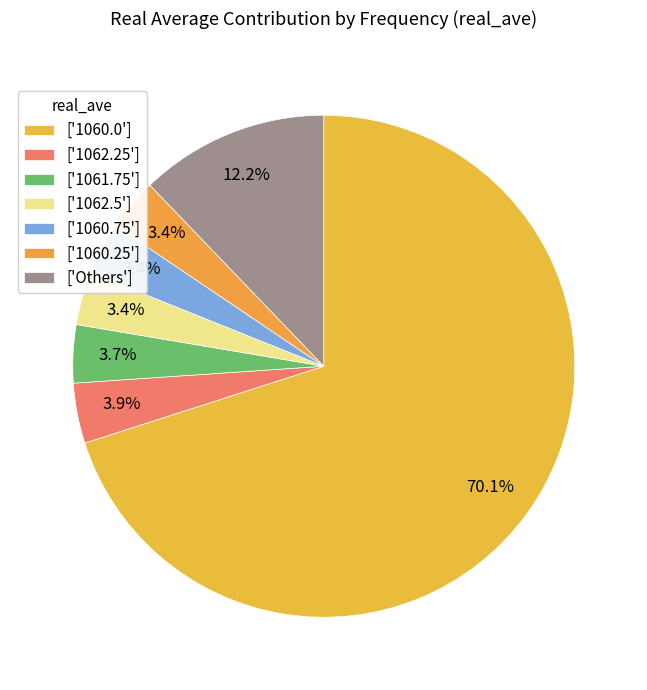

How many slices are in this pie chart?

7